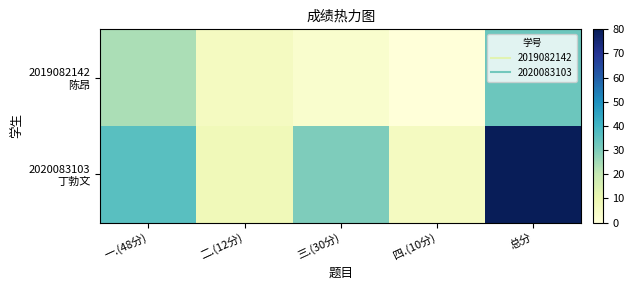

At which category is the sum across all series the highest?

总分